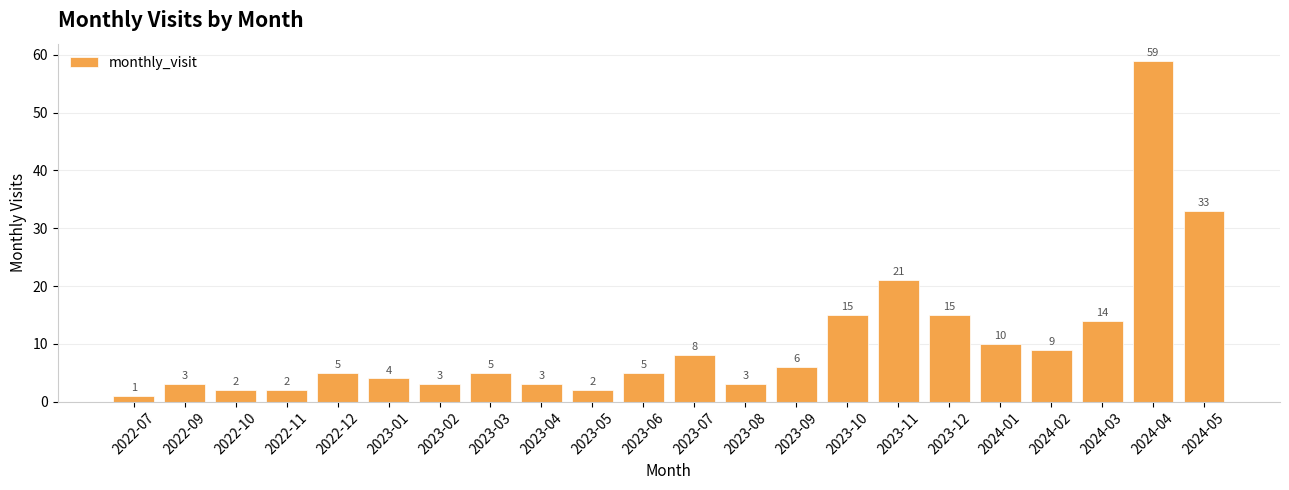

What is the average value?

10